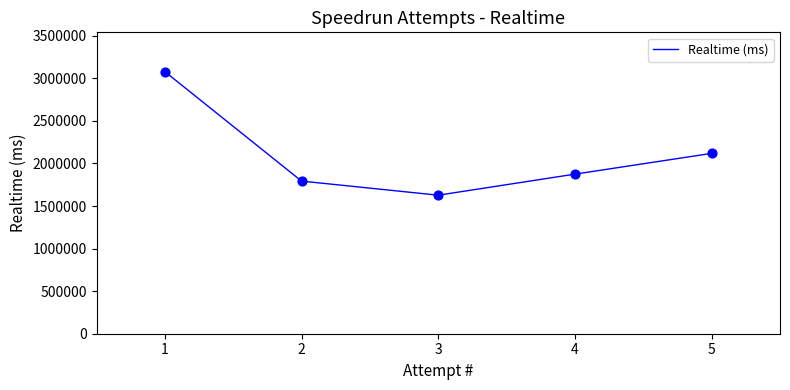

What is the change in value from 2 to 4?

+81933